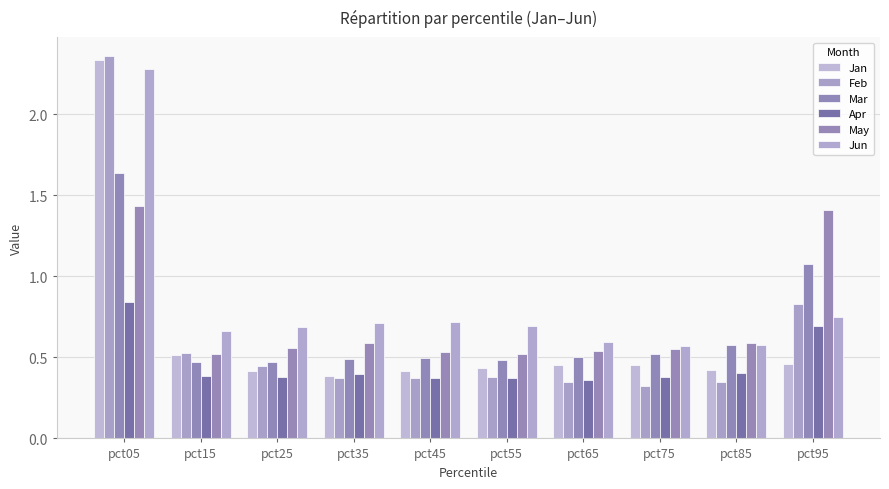

Which series has the widest spread of values?

Feb